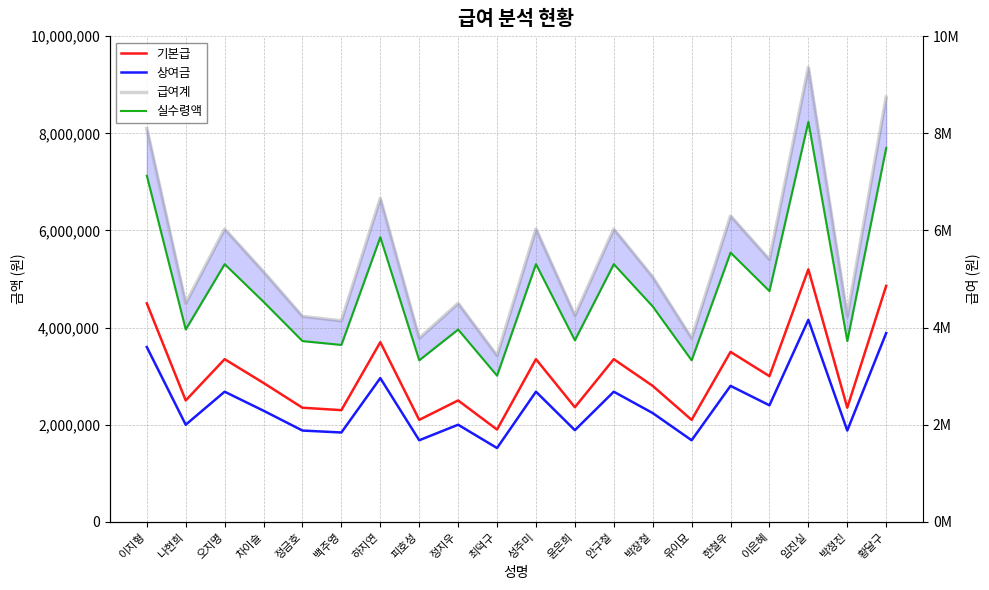

The 상여금 series shows 1680000 at 유이묘. True or false?

True